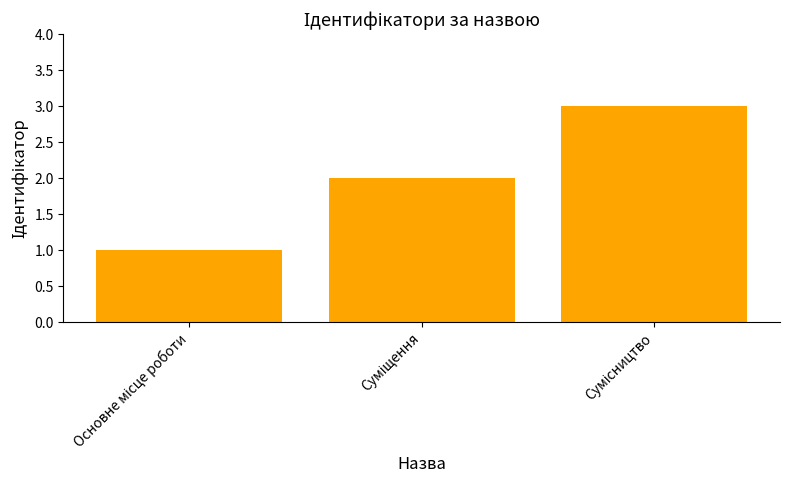

What is the maximum value shown in the chart?

3